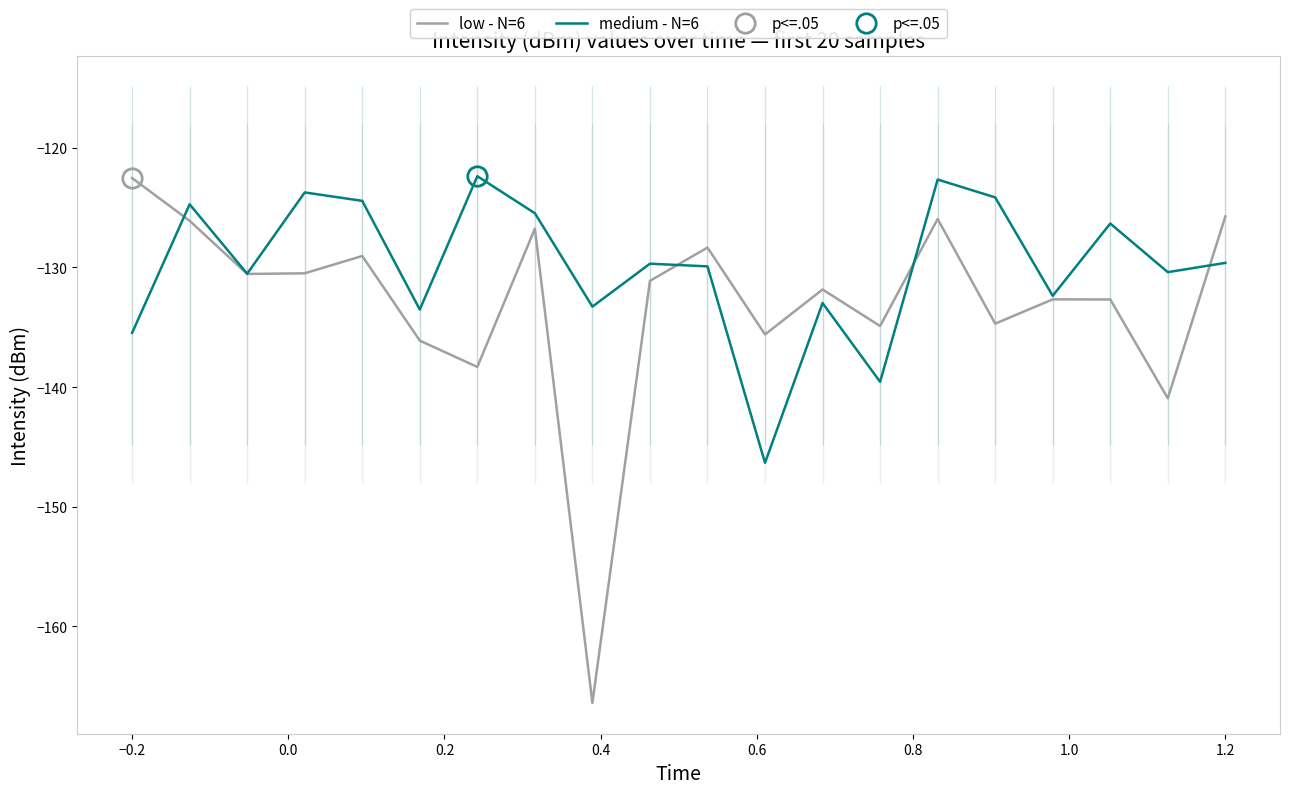

What is the maximum value shown in the chart?

-122.4